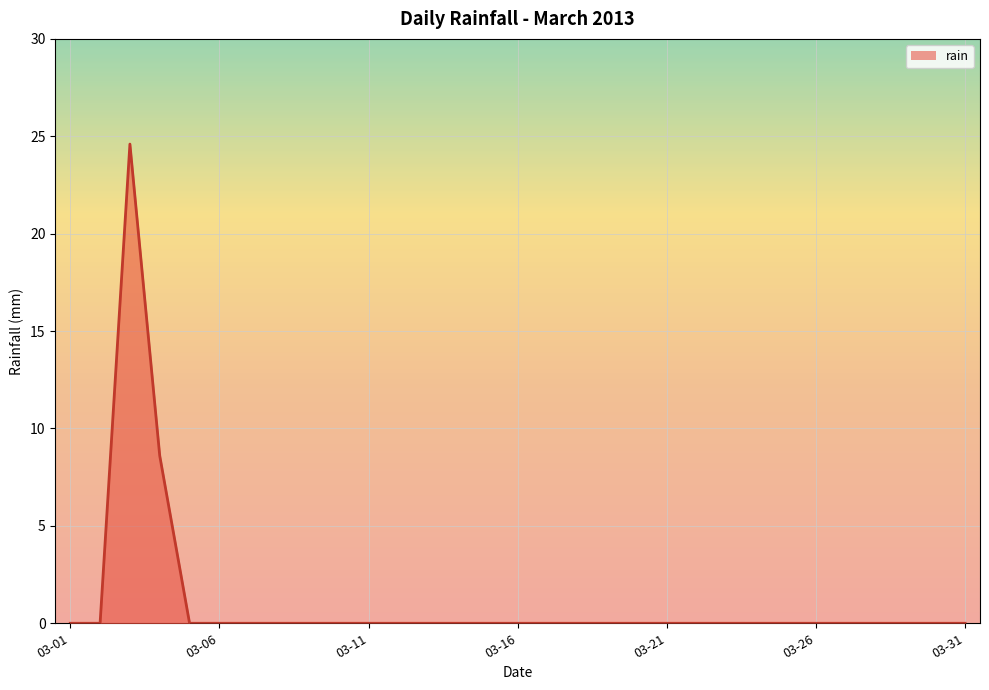

Reading left to right, what are all the values shown in this chart?

0.0	0.0	24.6	8.6	0.0	0.0	0.0	0.0	0.0	0.0	0.0	0.0	0.0	0.0	0.0	0.0	0.0	0.0	0.0	0.0	0.0	0.0	0.0	0.0	0.0	0.0	0.0	0.0	0.0	0.0	0.0